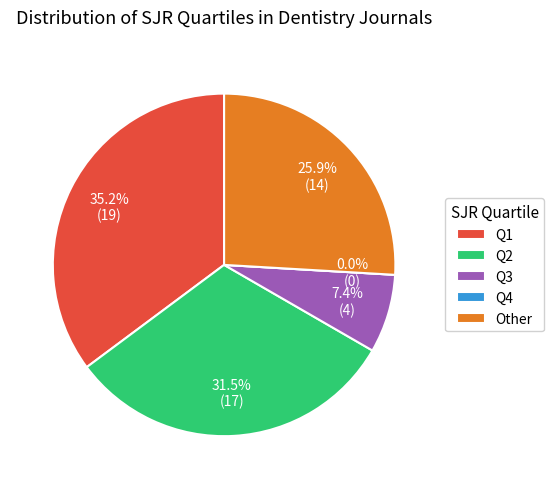

Is it true that Q3 is 1% of the pie?

False